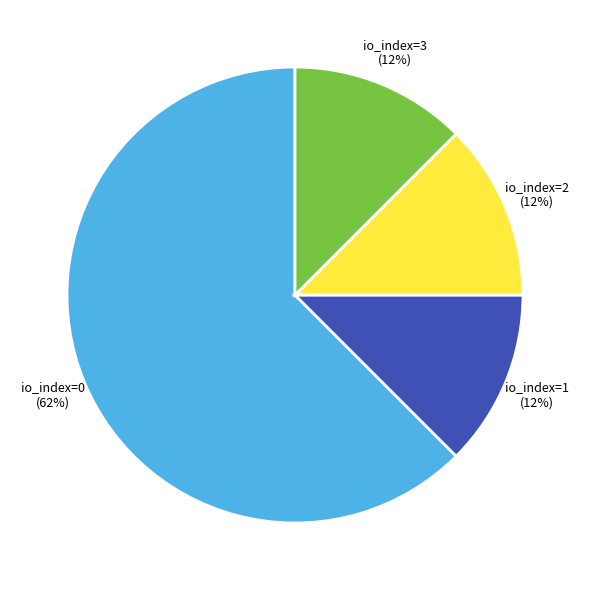

Does io_index=3 represent more than half of the total?

No